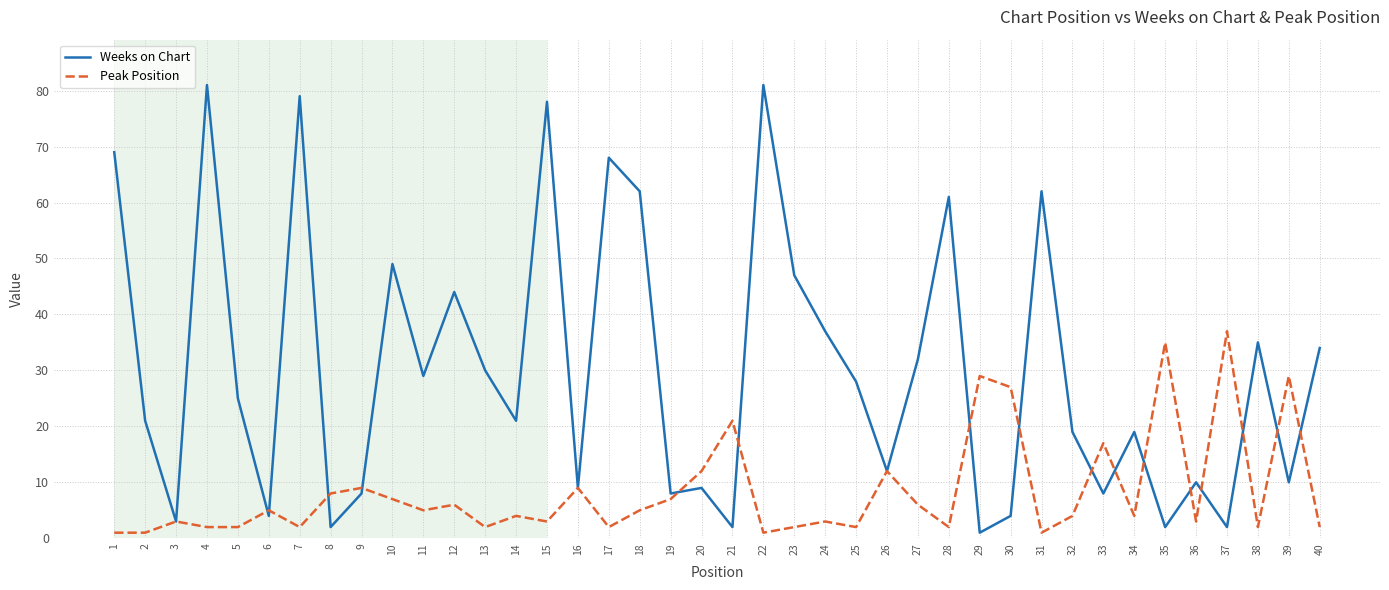

Does the chart have visible grid lines?

Yes